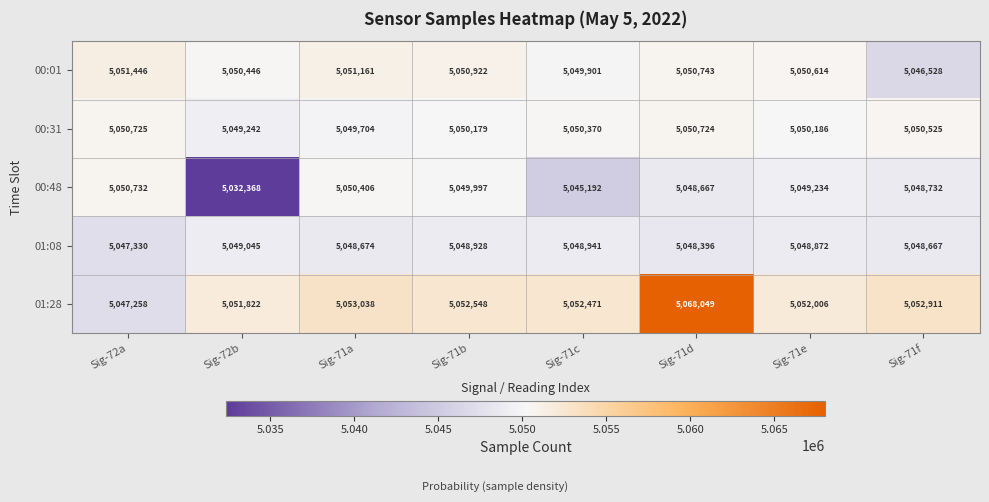

Between Sig-71b and Sig-71e, which series saw the biggest shift?

00:48